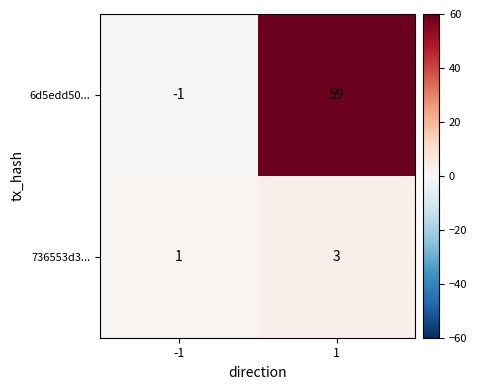

List the series in order of their overall mean, highest first.

6d5edd50..., 736553d3...